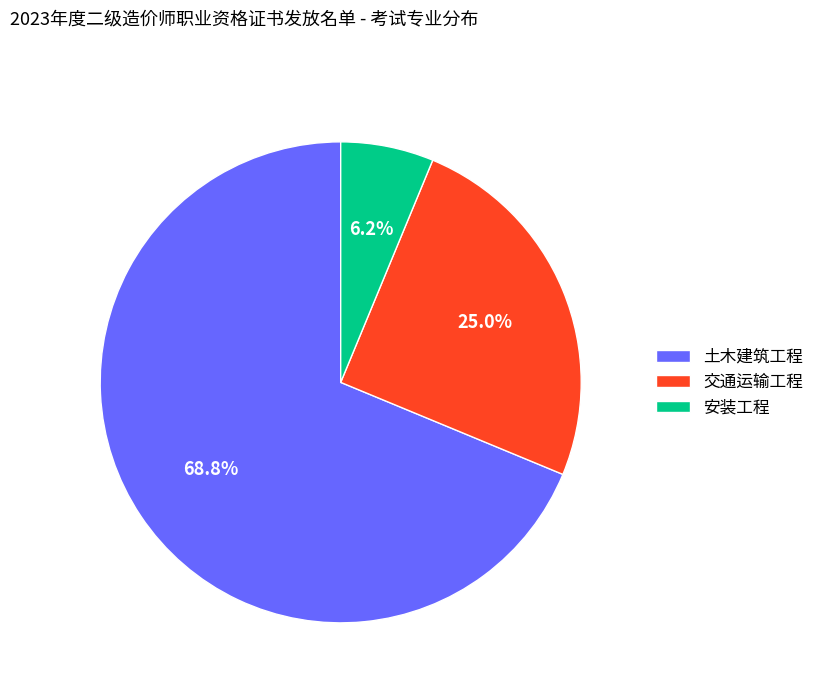

To the nearest percent, what portion does 交通运输工程 represent?

25%